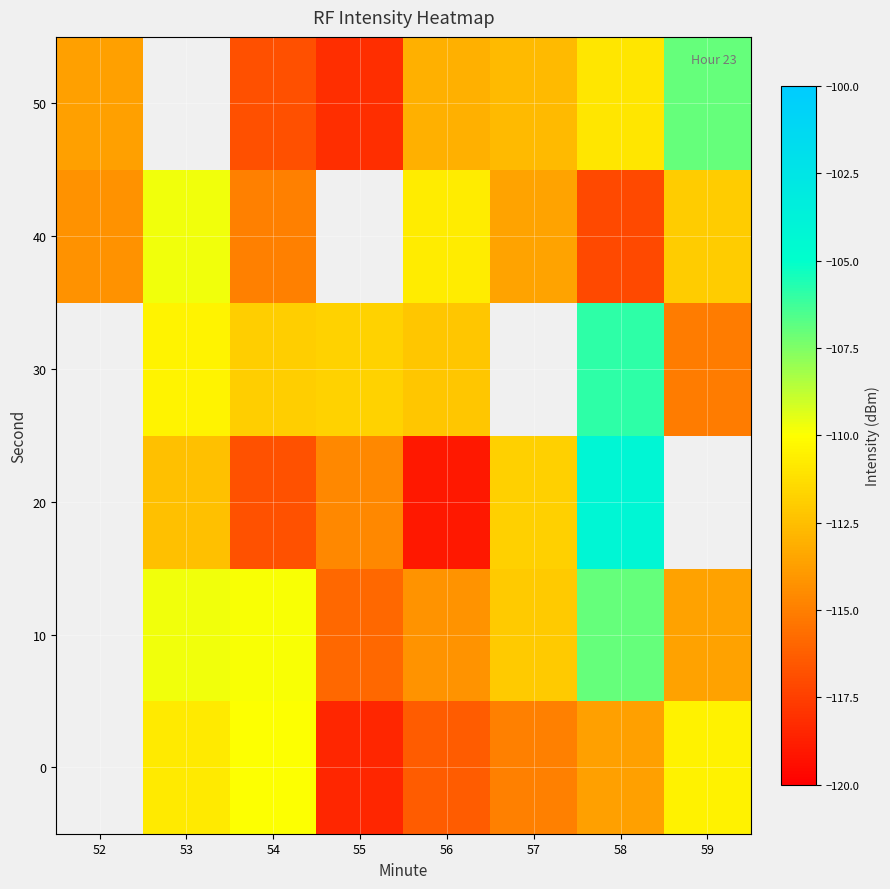

At which category is the sum across all series the highest?

58